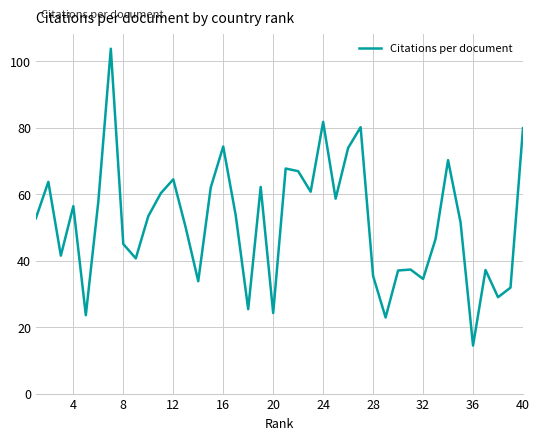

What is the maximum value shown in the chart?

103.8